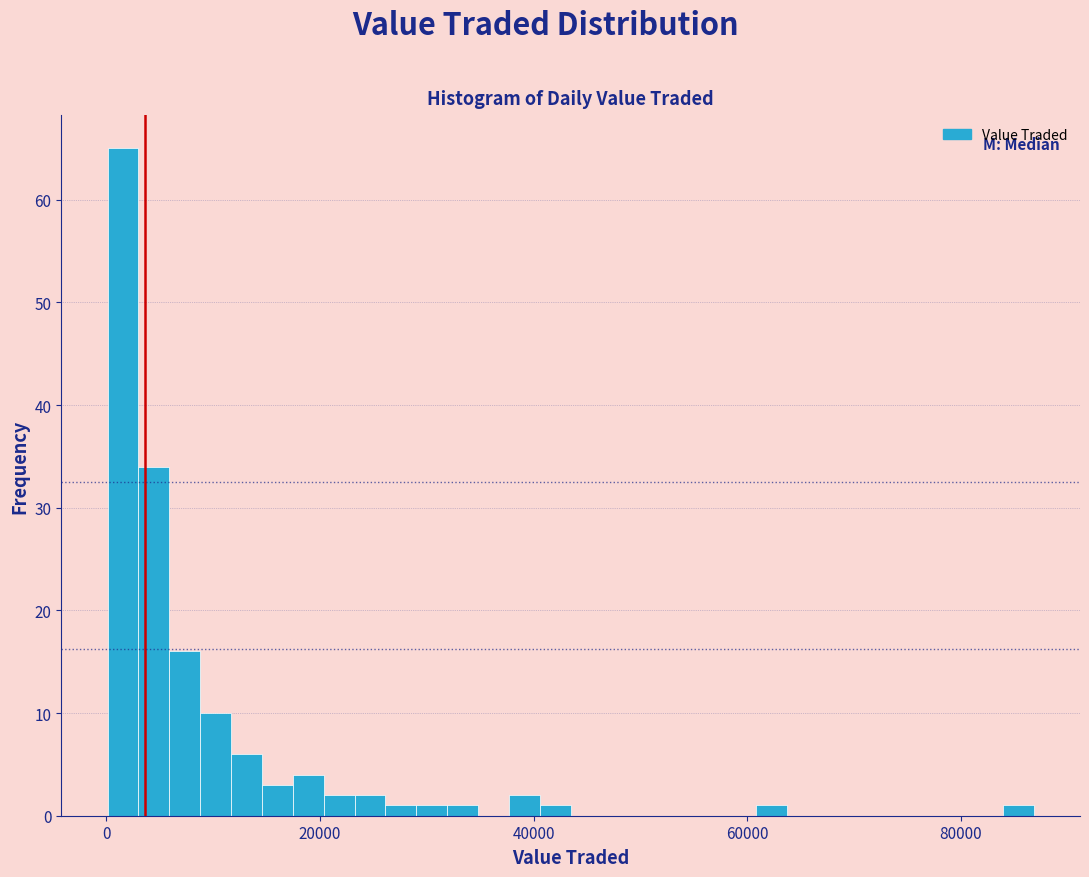

Around what value on the x-axis is the tallest bar? Give the approximate position of its centre, as read against the axis.

2000